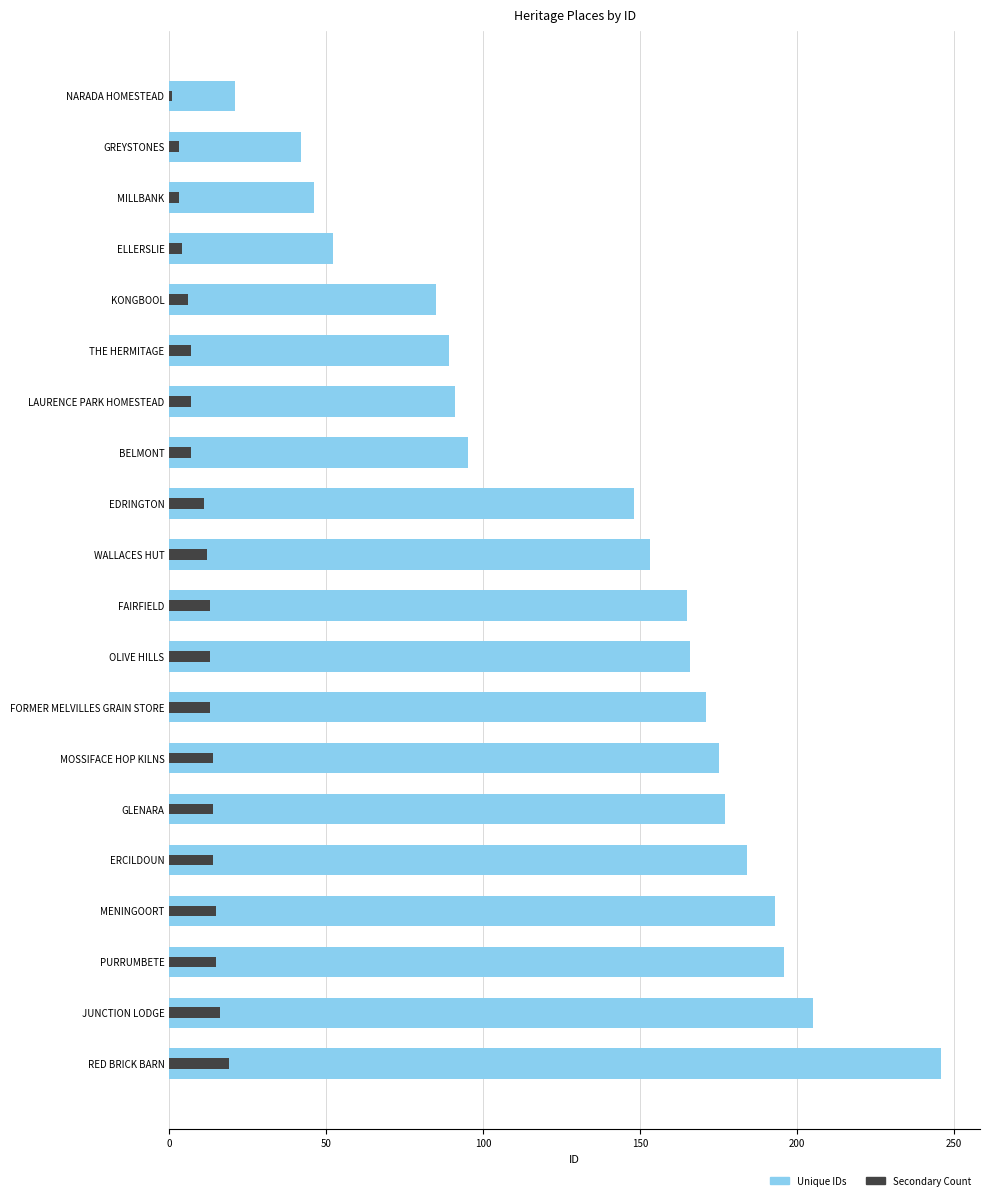

What is the greatest value displayed?

246